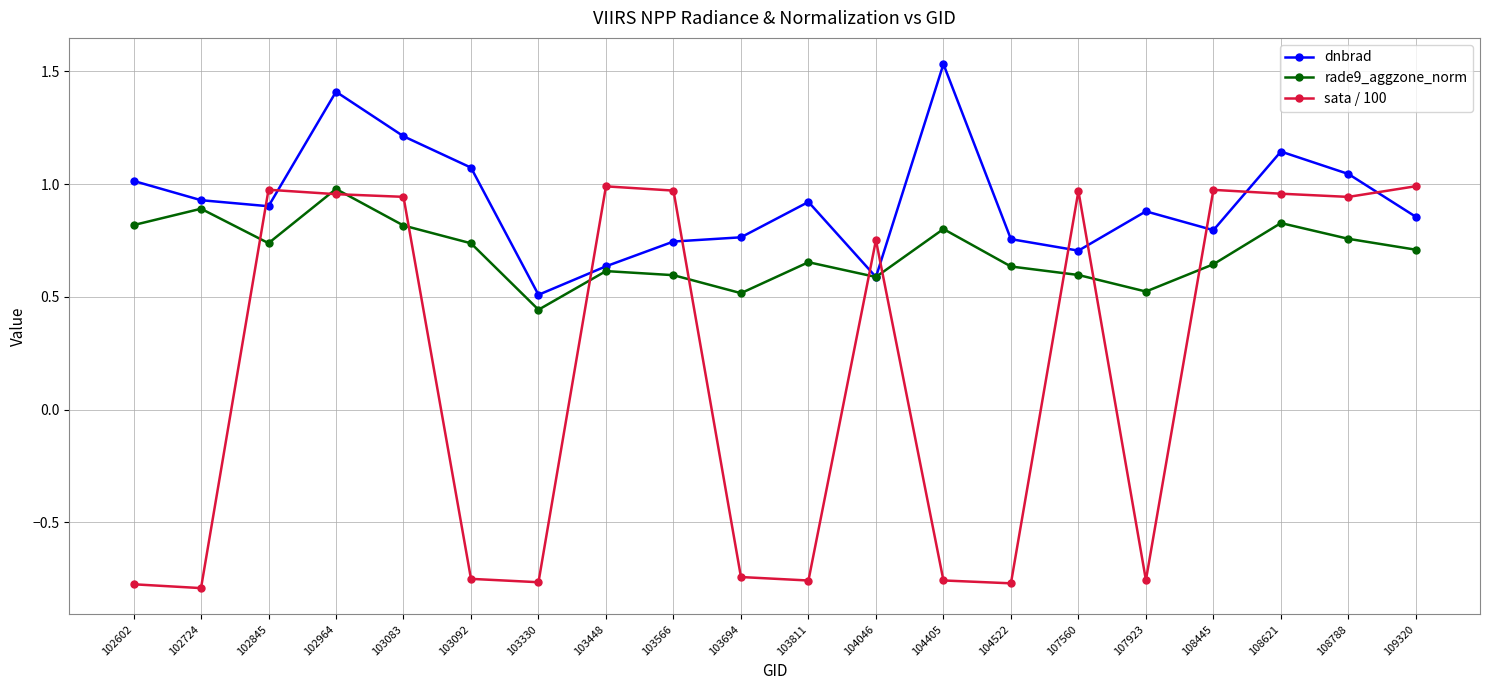

Between 103811 and 108445, which series saw the biggest shift?

sata / 100